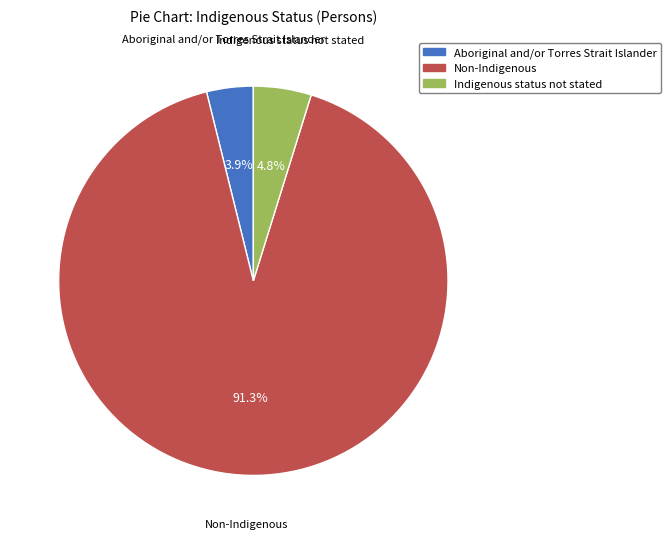

Rank the categories by value from highest to lowest.

Non-Indigenous, Indigenous status not stated, Aboriginal and/or Torres Strait Islander